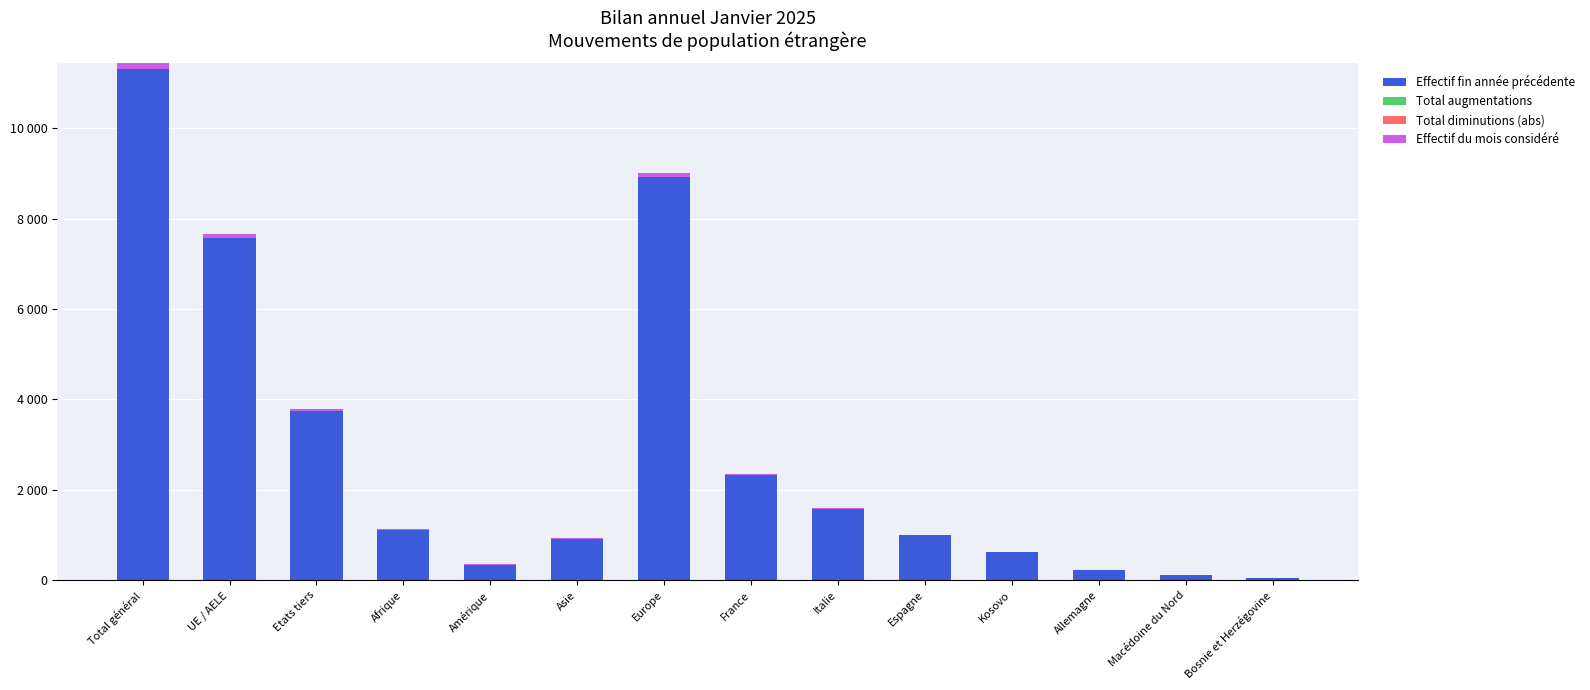

Which series has the widest spread of values?

Effectif fin année précédente